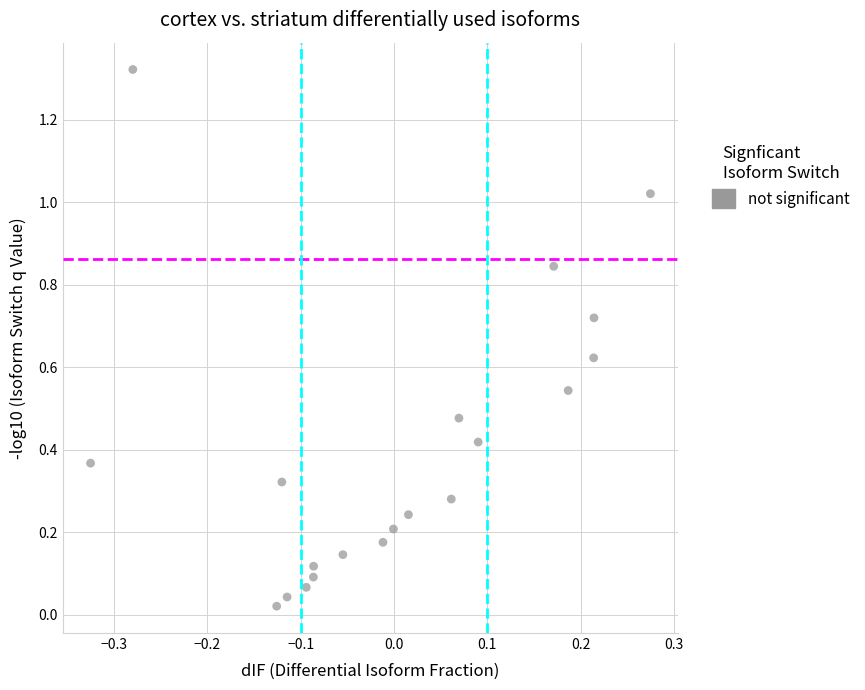

How many data points are displayed?

20